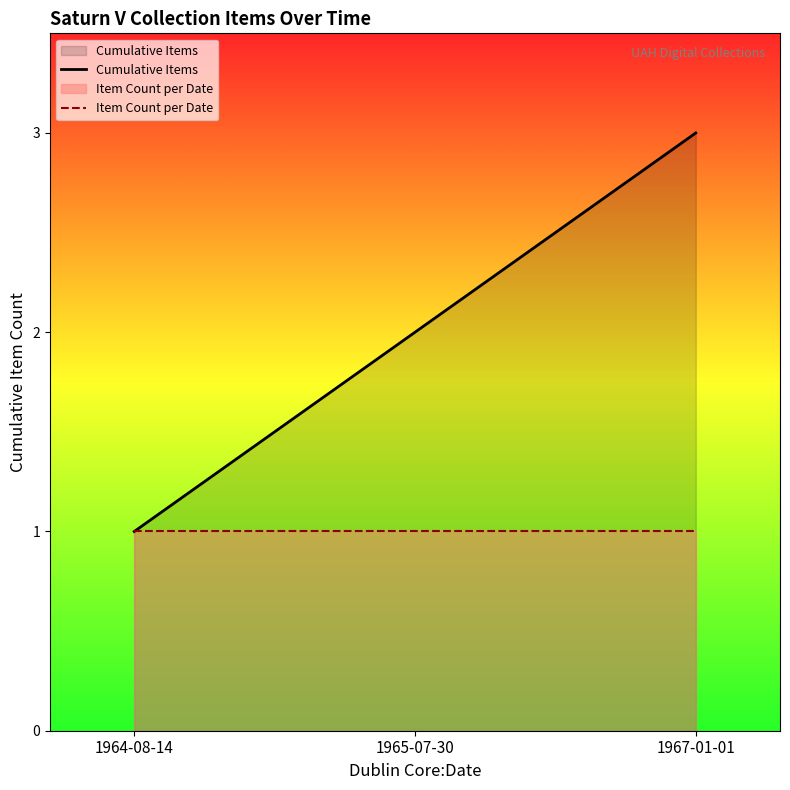

At 1965-07-30, list the series in order from largest to smallest.

Cumulative Items, Item Count per Date